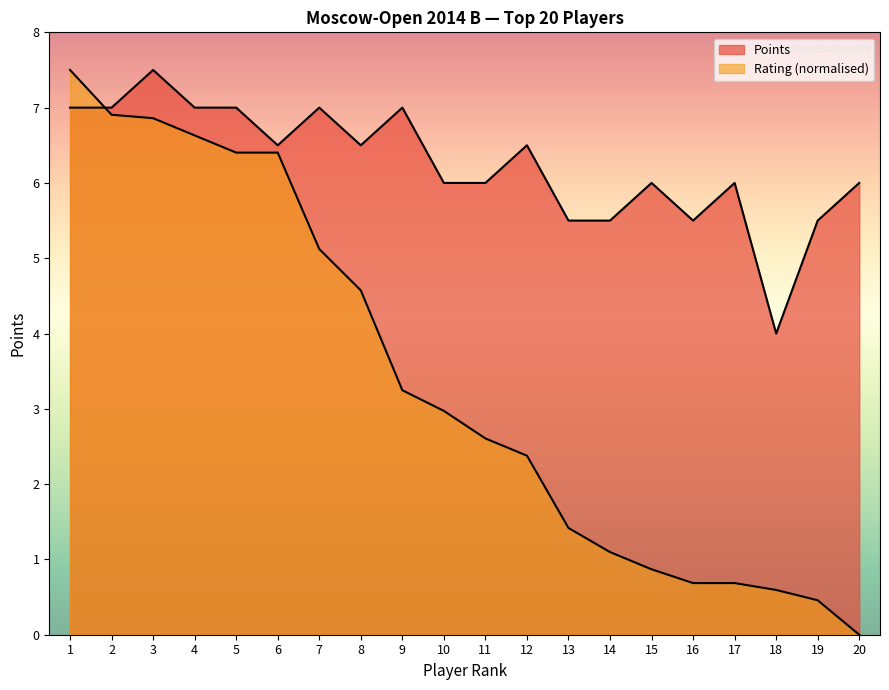

At which label does Rating first exceed 2?

1